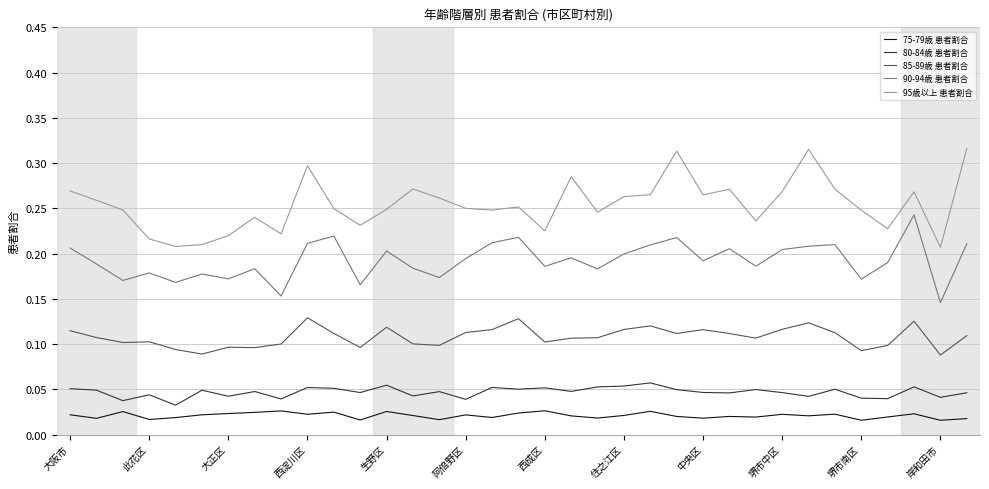

True or false: 75-79歳 患者割合 and 80-84歳 患者割合 cross at least once.

False